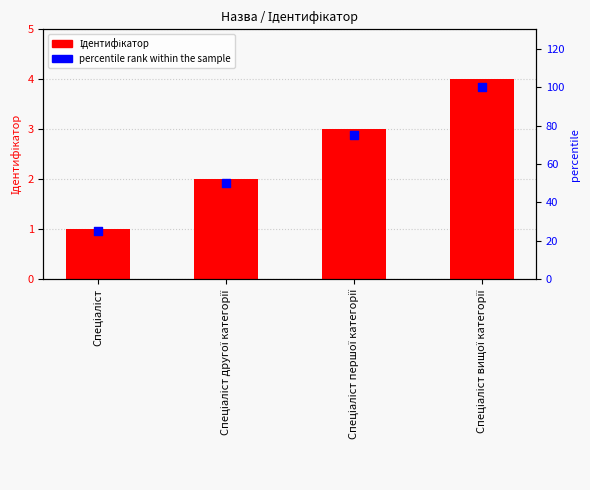

Which series contains the highest Y value?

percentile rank within the sample